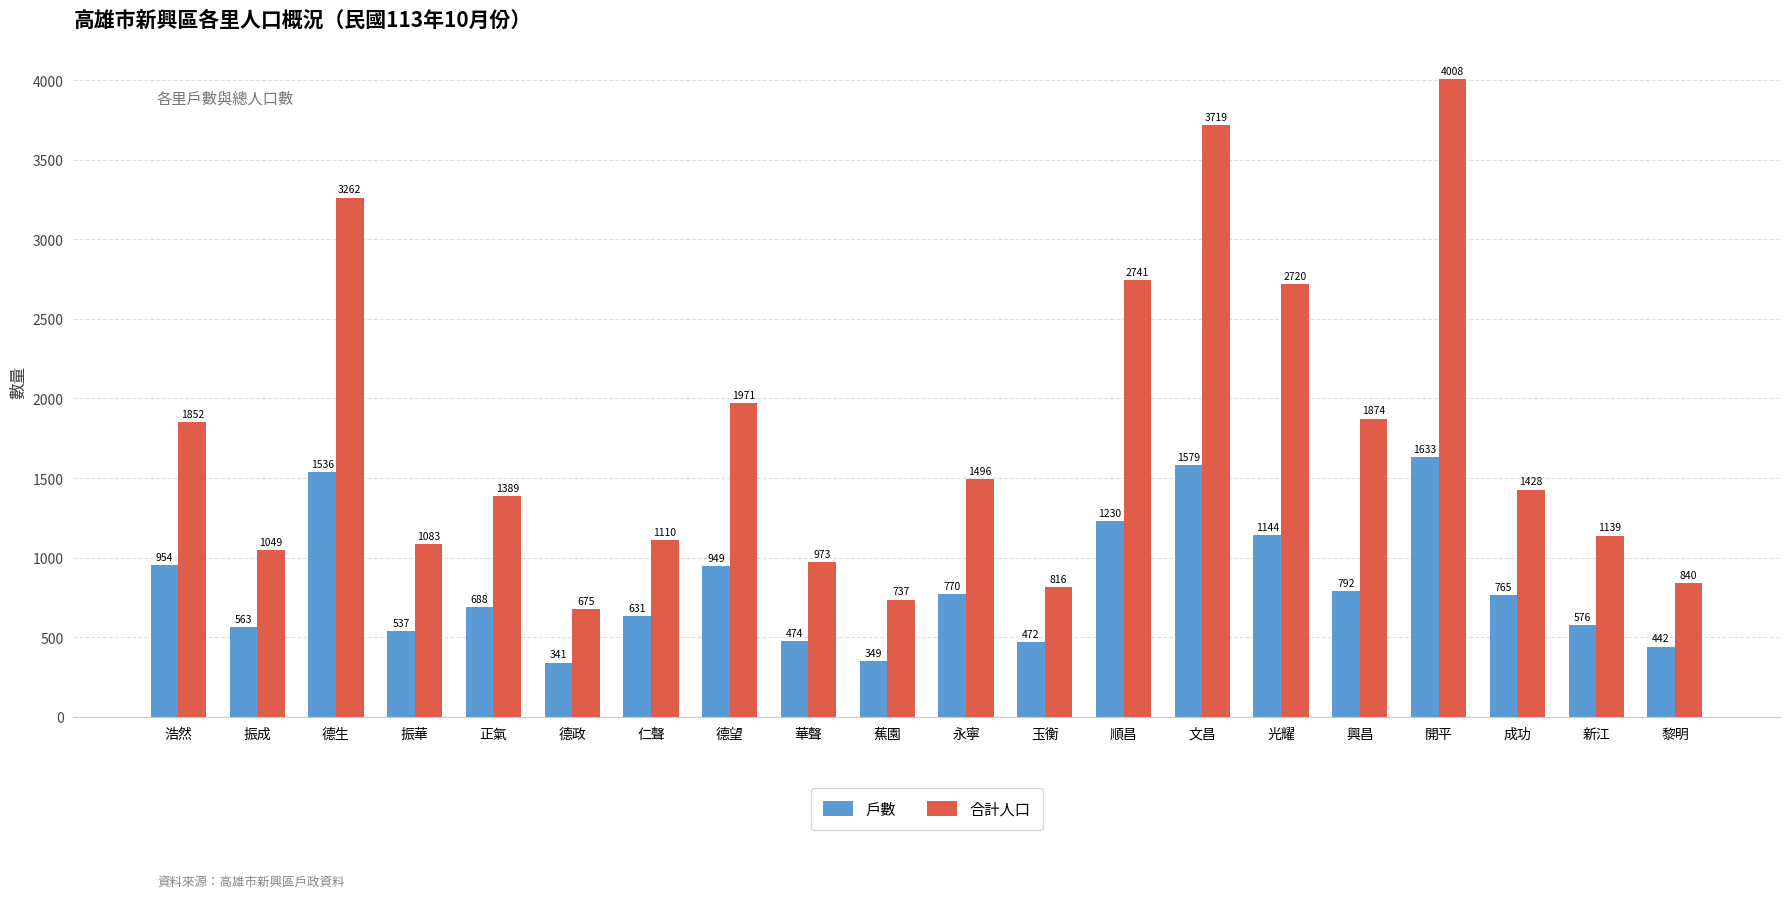

Which category has the lowest value across all series?

德政